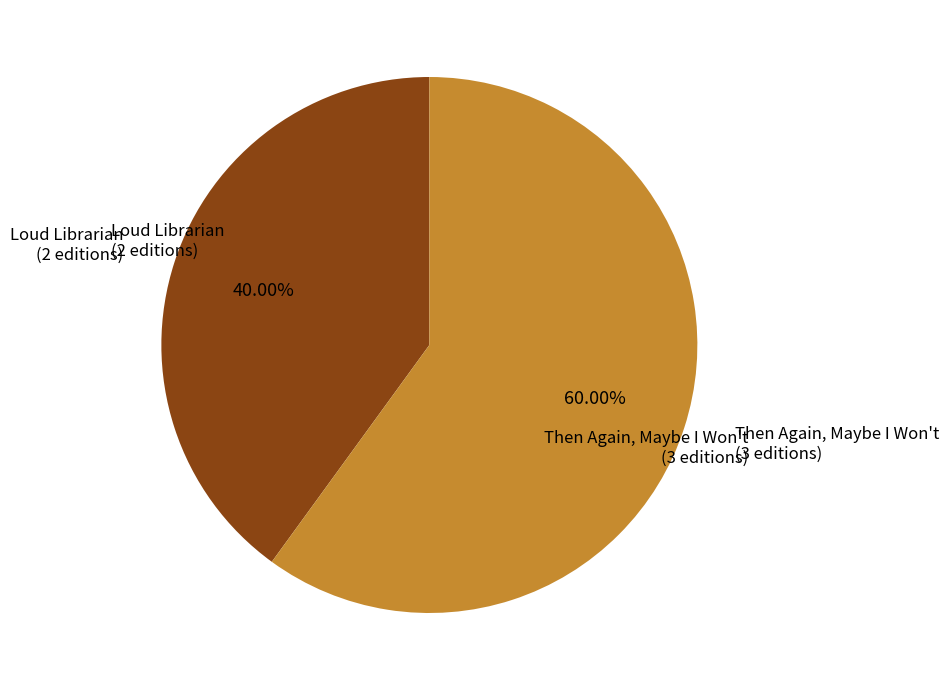

Does any single category account for the majority?

Yes